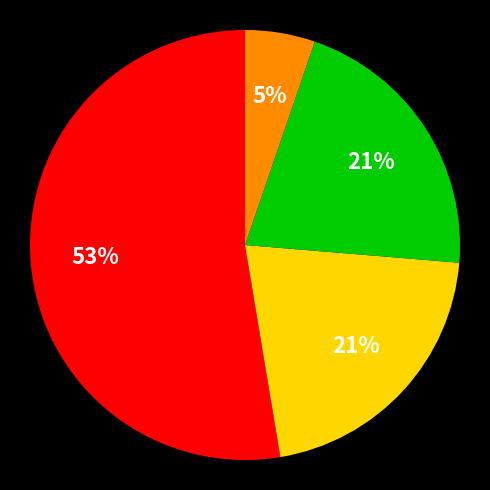

Is there any slice that represents more than half of the pie?

Yes